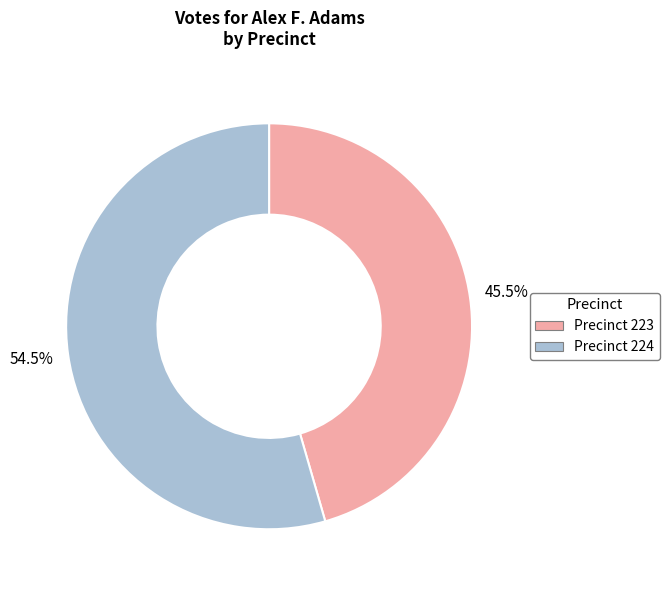

Does any single category account for the majority?

Yes